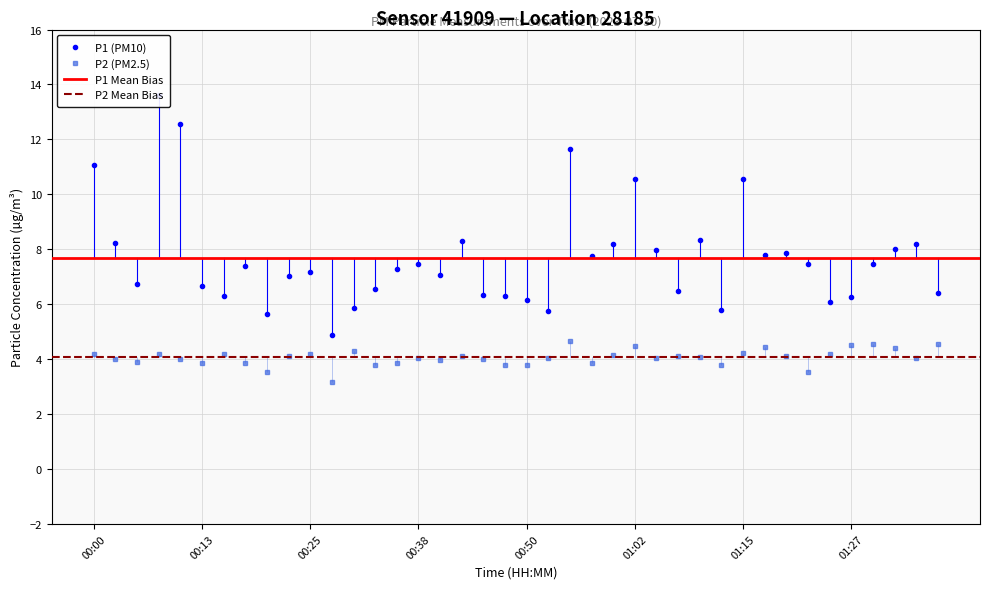

Where is the first local minimum for P1?

00:05